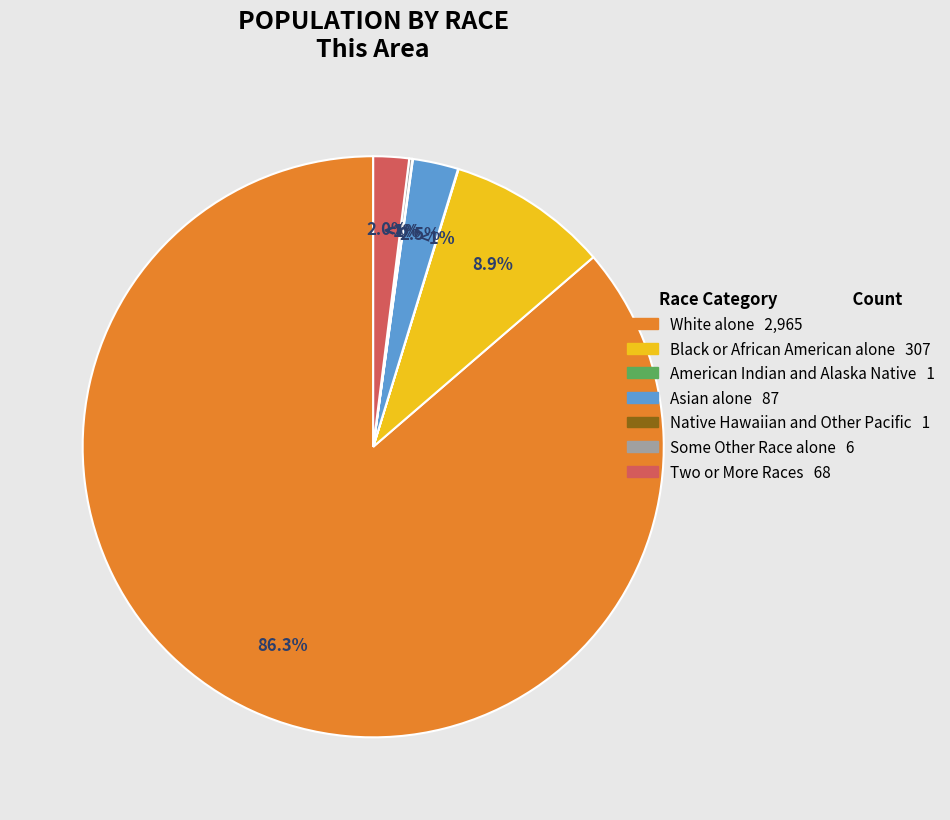

Do Black or African American alone and Asian alone together represent more than half of the pie?

No